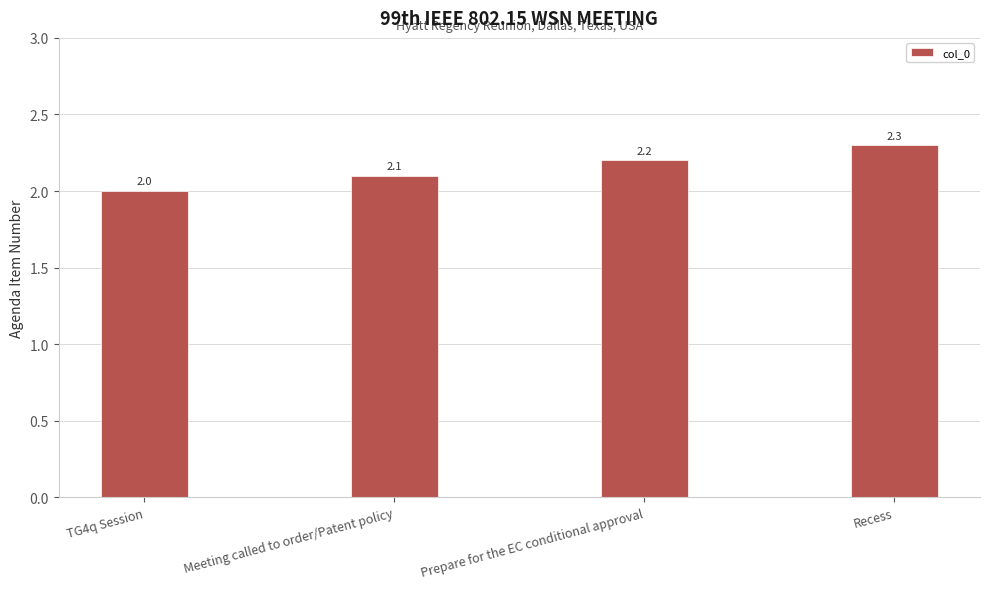

What is the label of the 1st bar from the right?

Recess